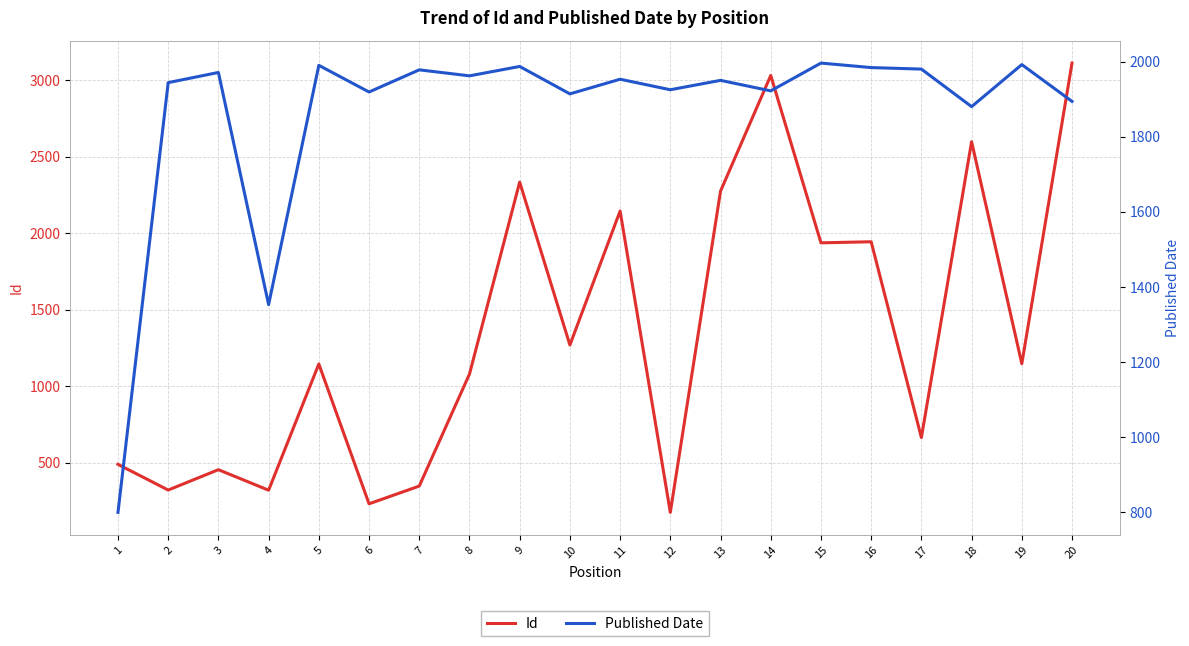

Is it true that Published Date equals 1353 at 4?

True